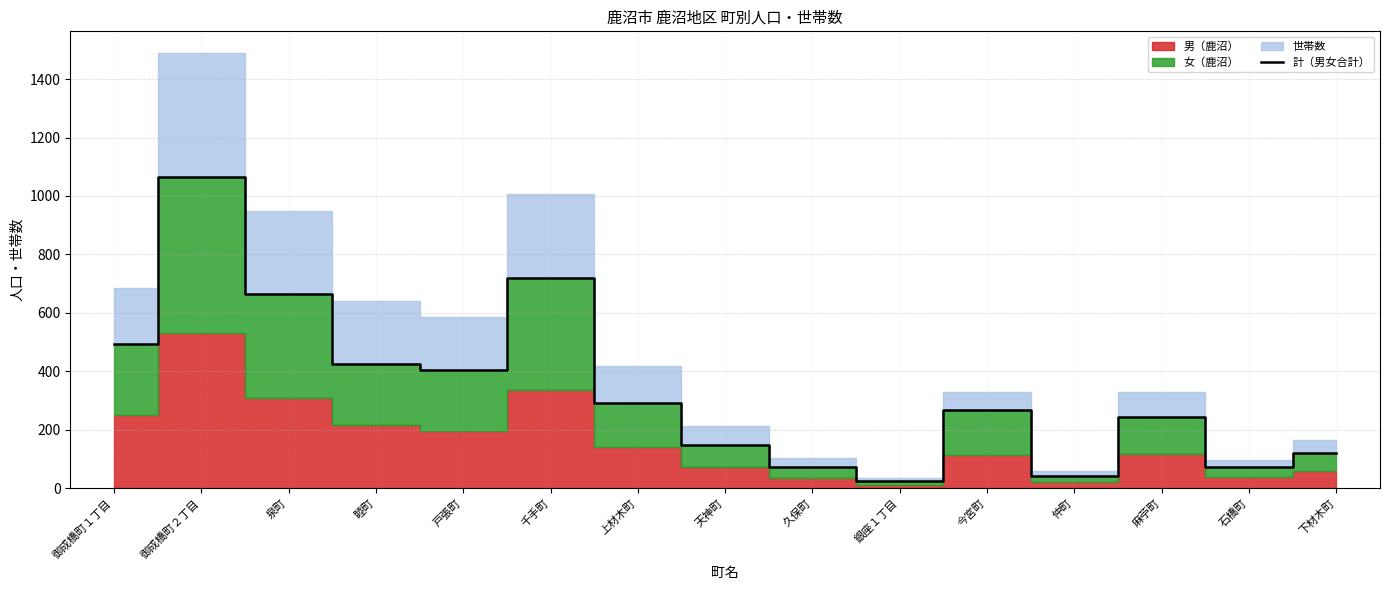

What is the minimum value shown in the chart?

25